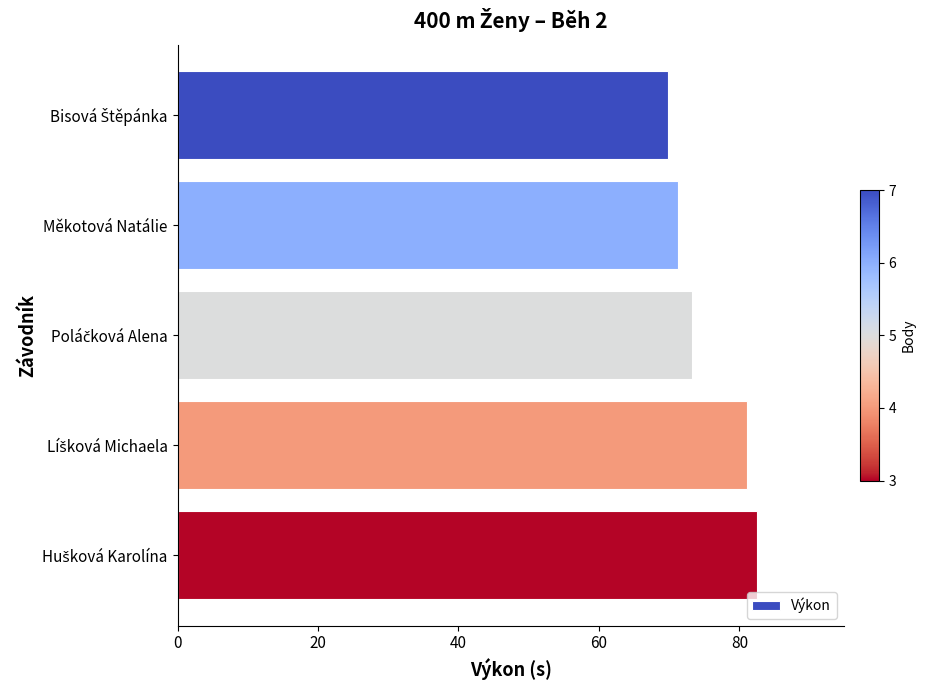

Is it true that the value at Měkotová Natálie is 44.7?

False